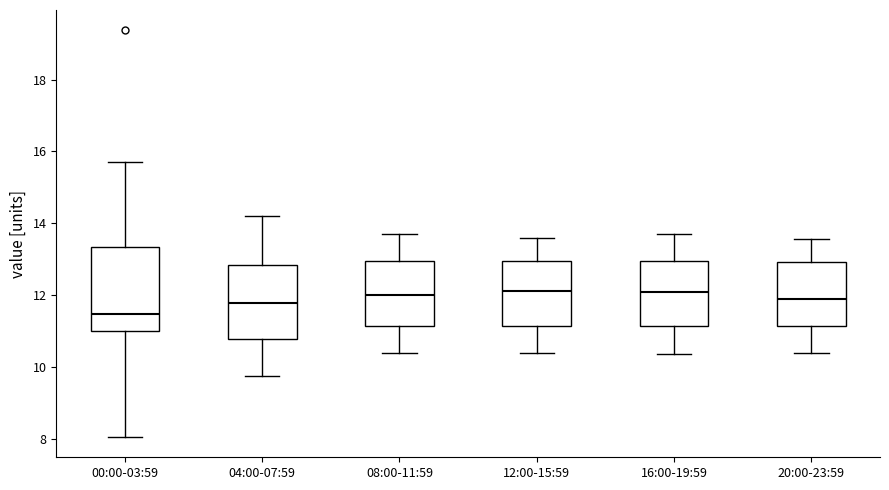

Reading left to right, transcribe this box plot: for each box, give where its median line is, the range the box spans, and where its two whiskers end, as read against the y-axis. The values are not printed on the chart, so give them approximately, as read against the axis.

00:00-03:59: median 11.4, box 11.0 to 13.4, whiskers 8.0 to 15.8
04:00-07:59: median 11.8, box 10.8 to 12.8, whiskers 9.8 to 14.2
08:00-11:59: median 12.0, box 11.2 to 13.0, whiskers 10.4 to 13.8
12:00-15:59: median 12.2, box 11.2 to 13.0, whiskers 10.4 to 13.6
16:00-19:59: median 12.0, box 11.2 to 13.0, whiskers 10.4 to 13.8
20:00-23:59: median 12.0, box 11.2 to 13.0, whiskers 10.4 to 13.6